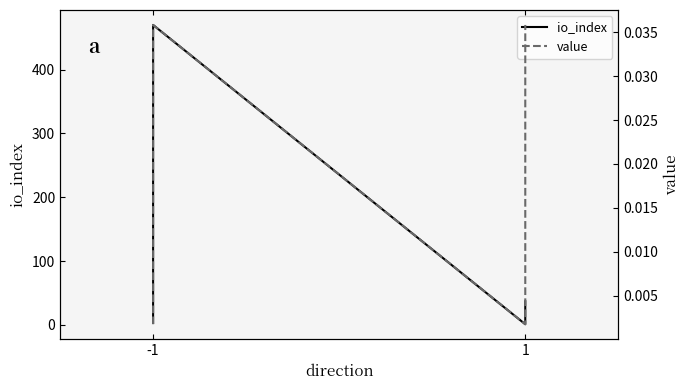

True or false: value has a value of 0.0 at -1.

False